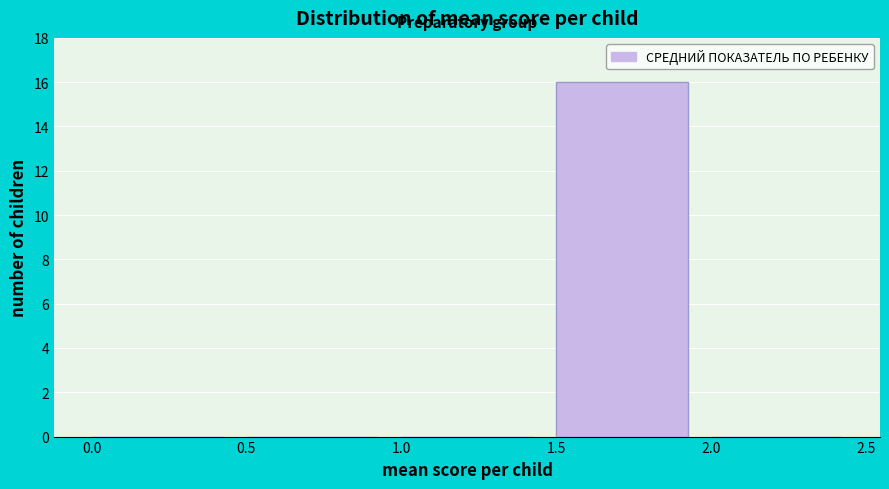

What is the height of the bar covering 1.5 to 2.0 on the x-axis? The values are not printed on the chart, so give them approximately, as read against the axis.

16